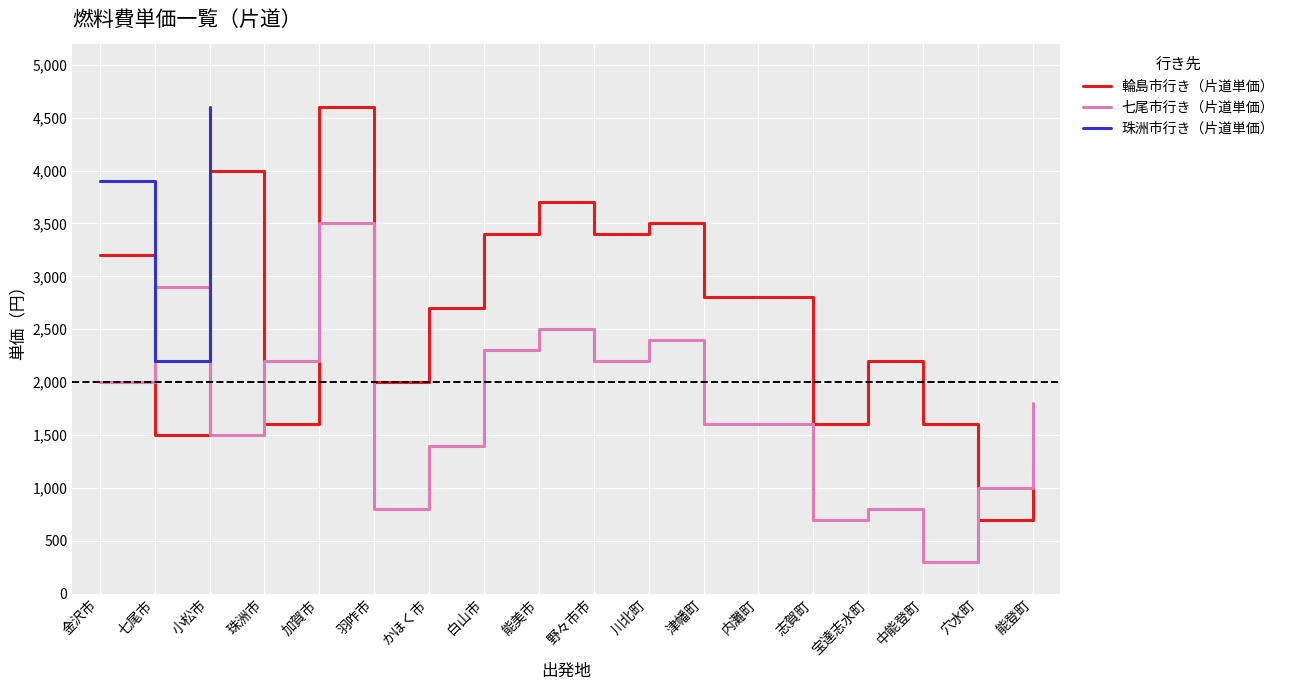

How many interior local peaks does the 七尾市行き（片道単価） series have?

5